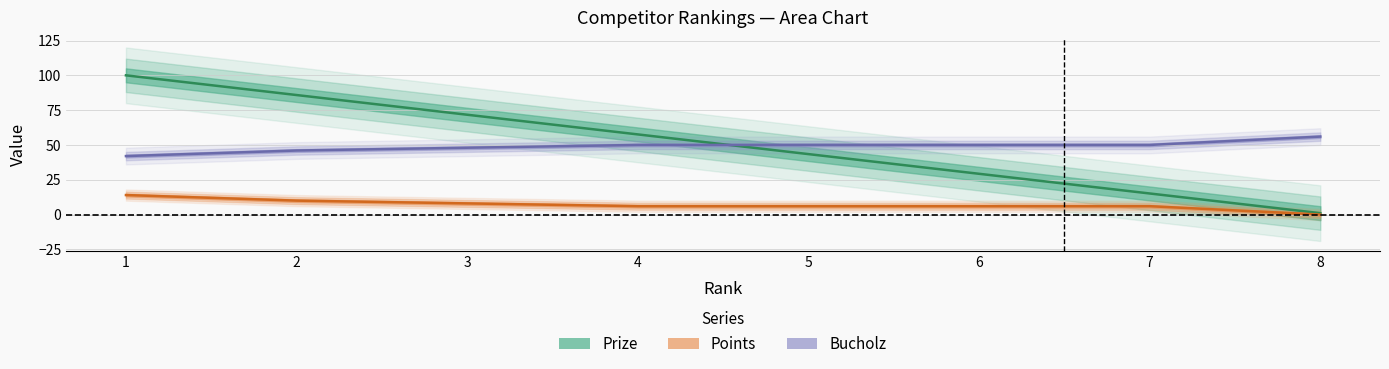

True or false: Bucholz has a value of 56.0 at 8.

True